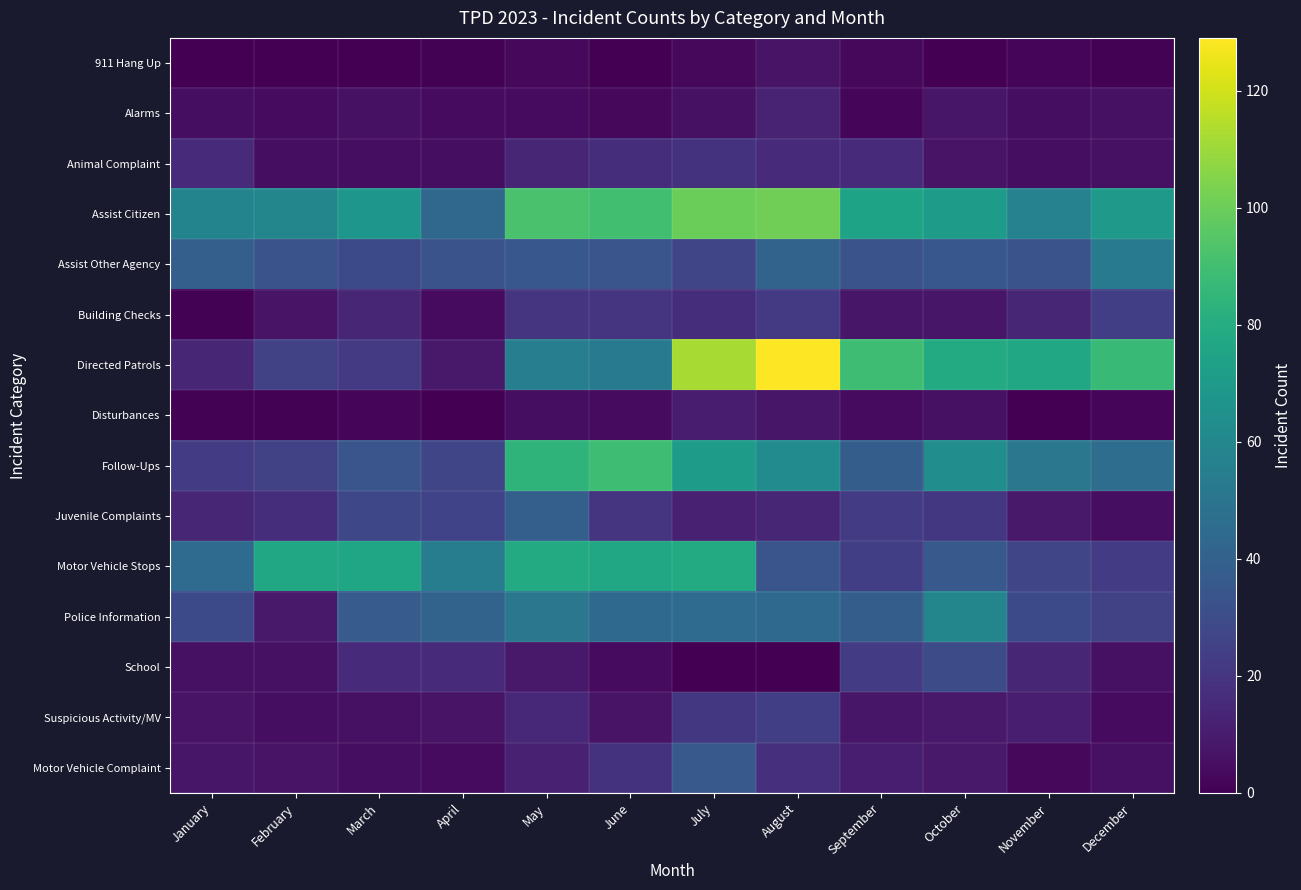

Which has a higher value, October or January?

October